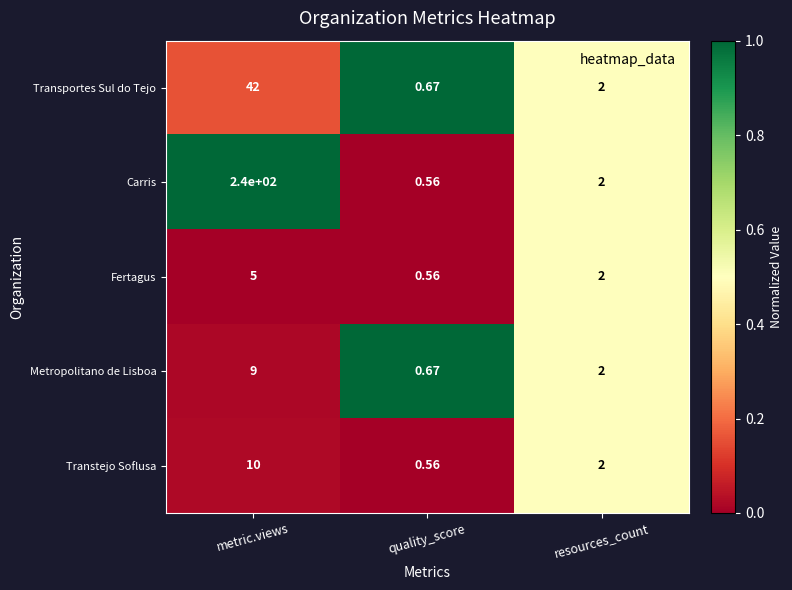

Where does the Carris series first go above 2?

metric.views